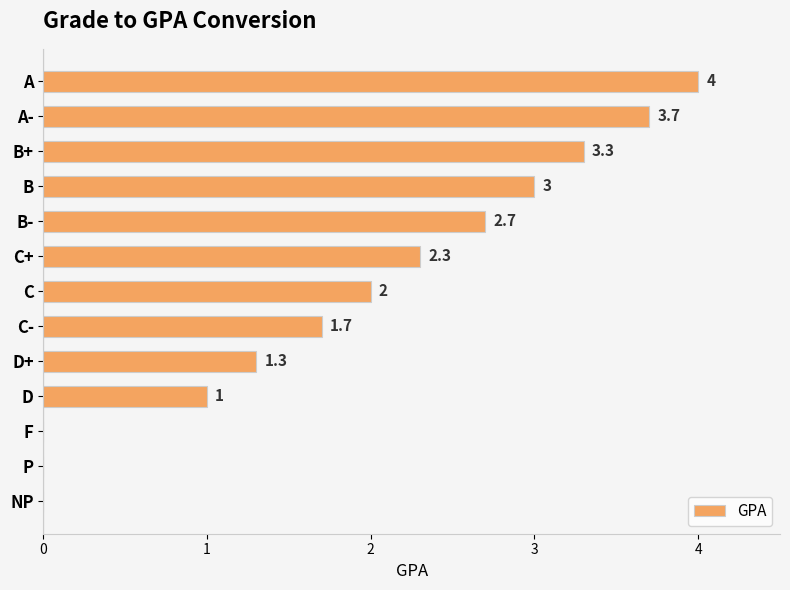

What is the greatest value displayed?

4.0